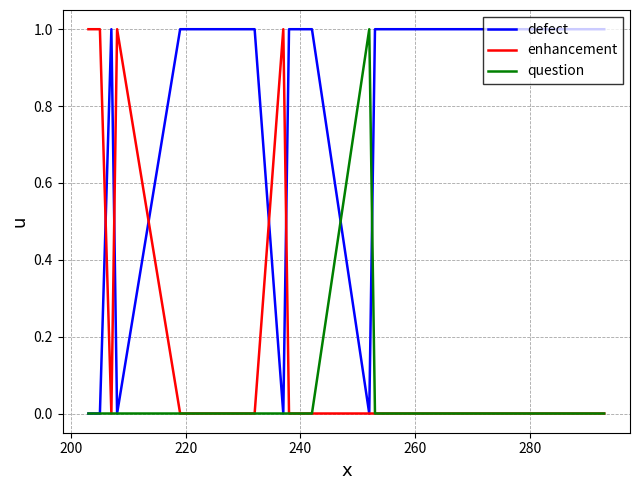

Count the enhancement values in the range 0 to 1.

17